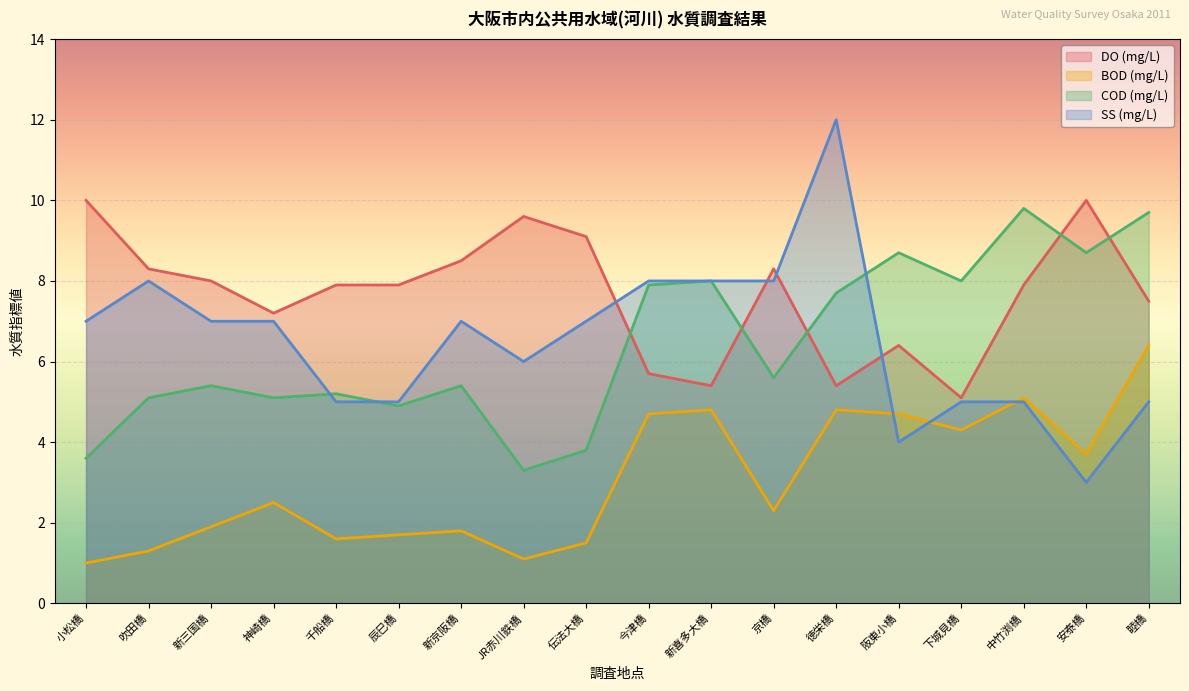

What are all the series names shown in the legend?

DO (mg/L), BOD (mg/L), COD (mg/L), SS (mg/L)